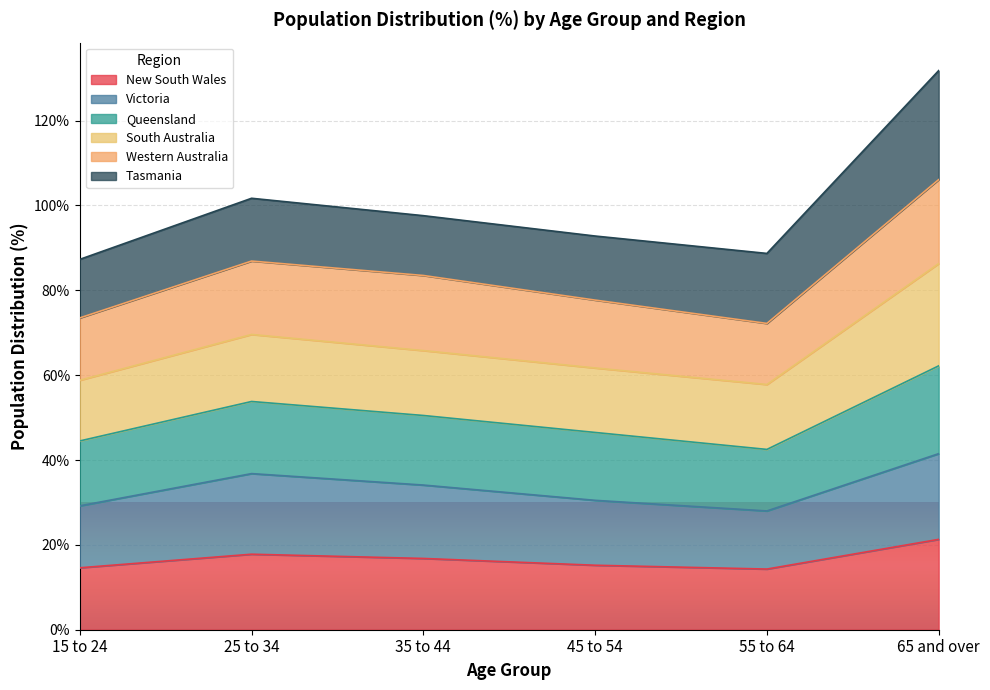

Does the chart display data point markers on the line(s)?

No